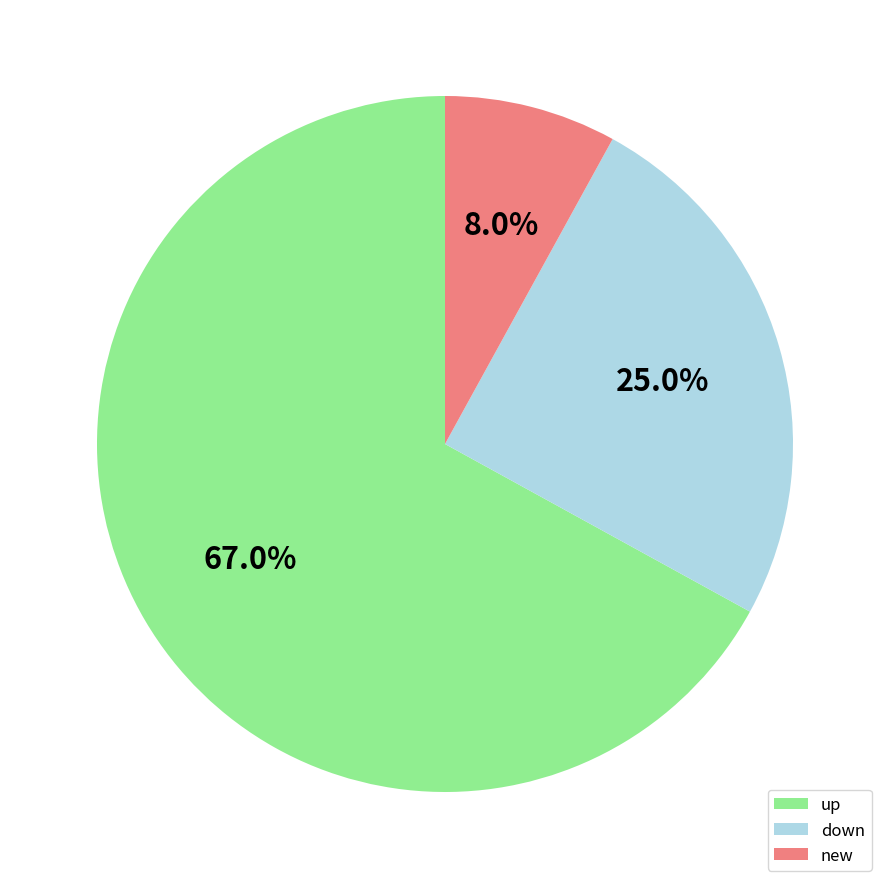

What percentage is the up slice, to the nearest percent?

67%